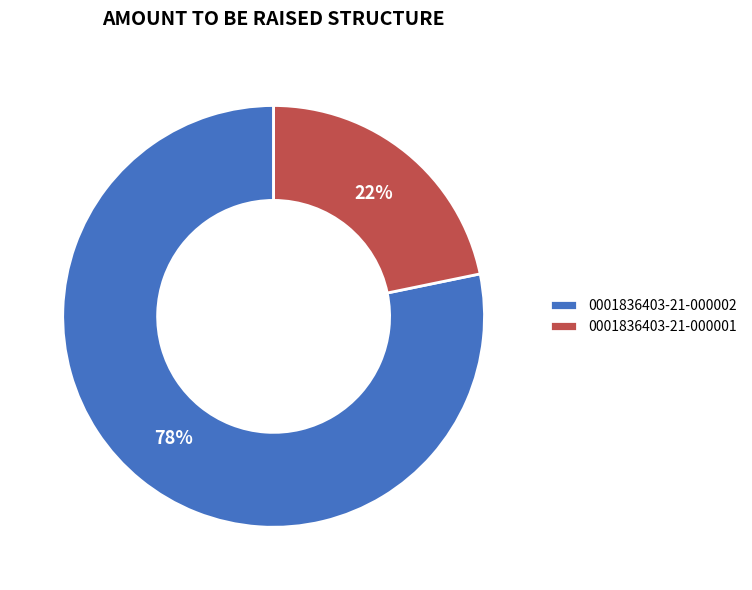

To the nearest percent, what percentage of the pie is 0001836403-21-000001?

22%